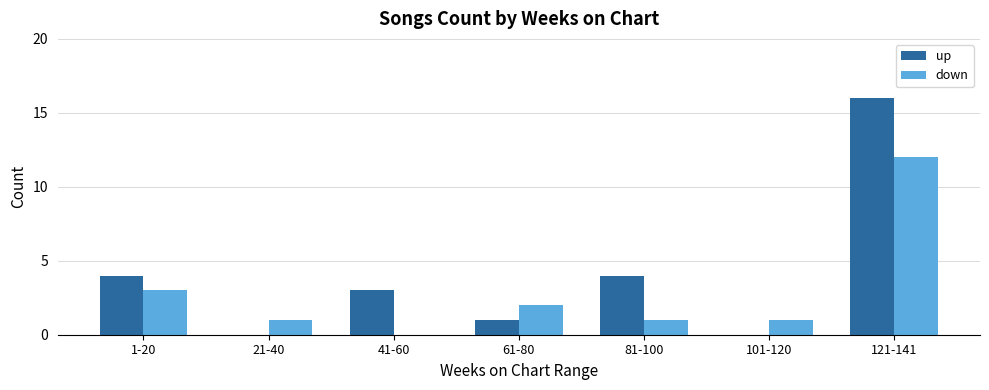

What is the sum of all down values?

20